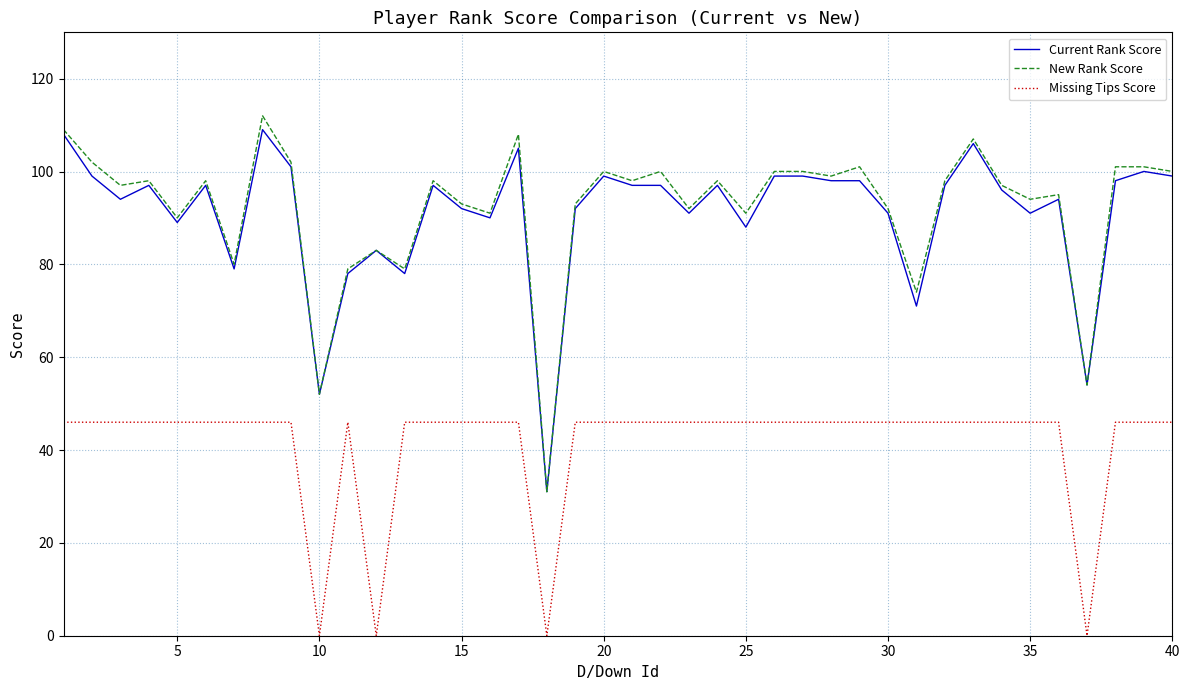

True or false: Missing Tips Score and Current Rank Score cross at least once.

False